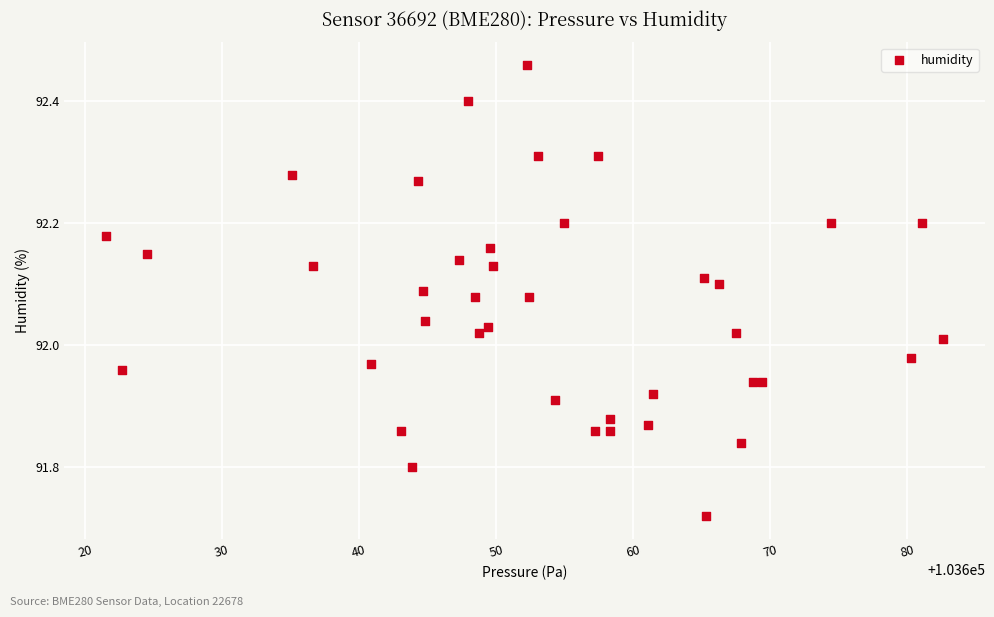

What is the range of X values (max minus min)?

61.1